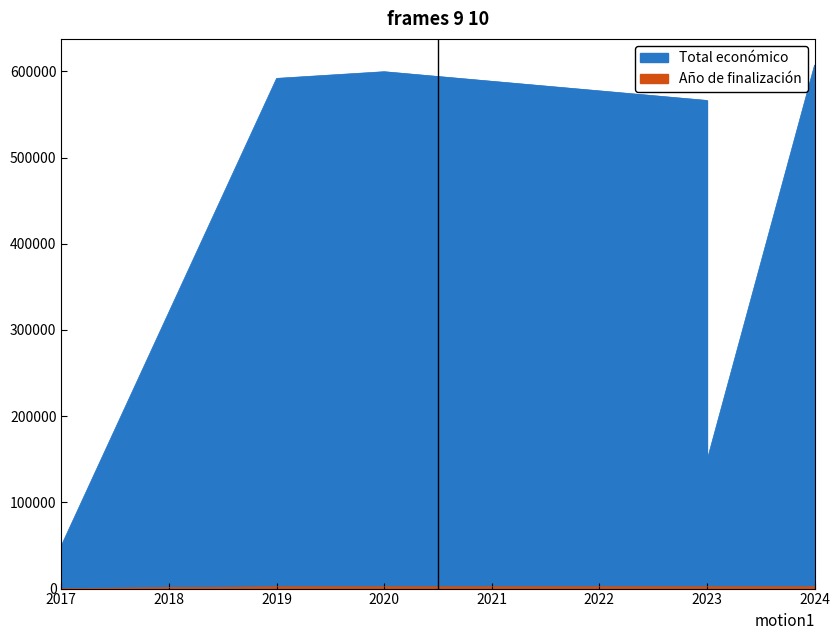

At which label is Año de finalización closest to 1013?

2019